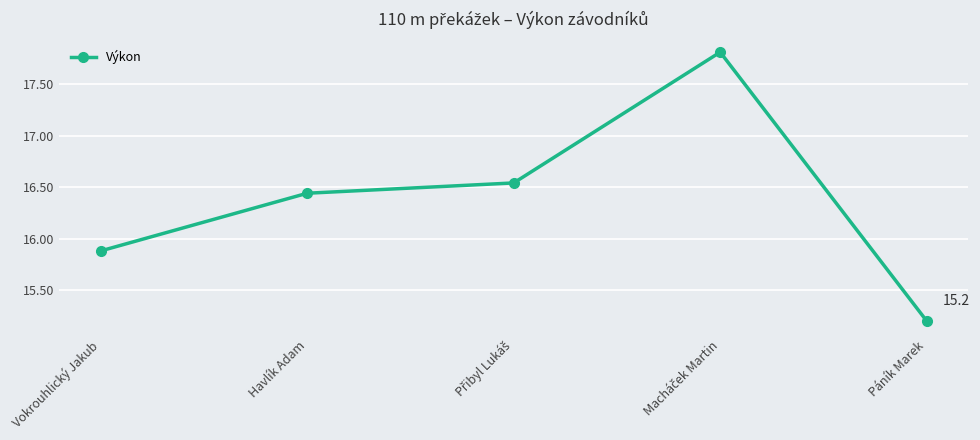

What is the label of the 5th point from the left?

Páník Marek